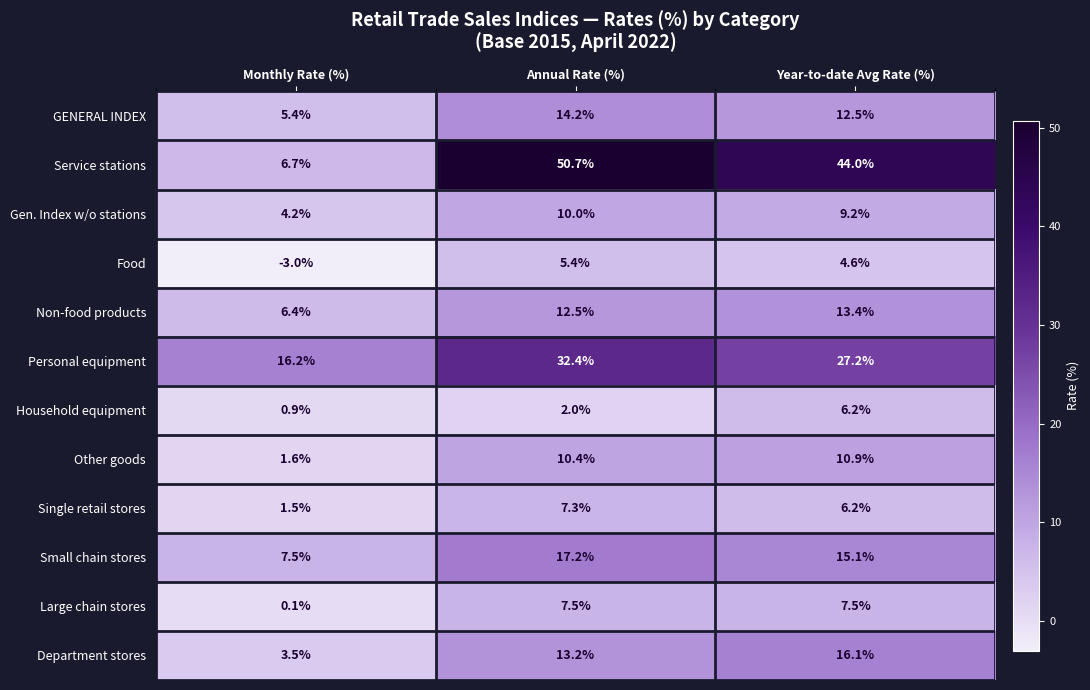

Rank the series by their maximum value, from lowest to highest.

Food, Household equipment, Single retail stores, Large chain stores, Gen. Index w/o stations, Other goods, Non-food products, GENERAL INDEX, Department stores, Small chain stores, Personal equipment, Service stations